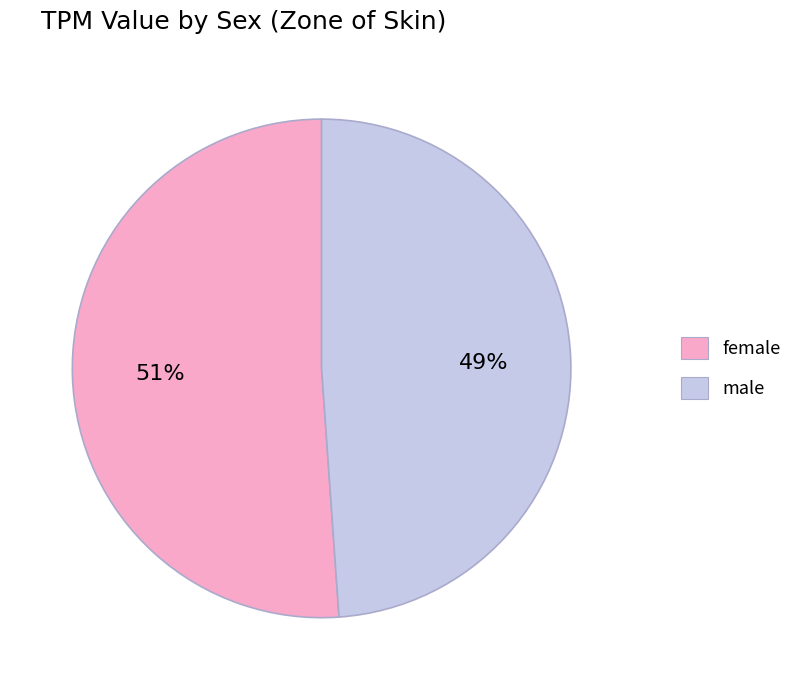

To the nearest percent, what is the combined percentage of female and male?

100%